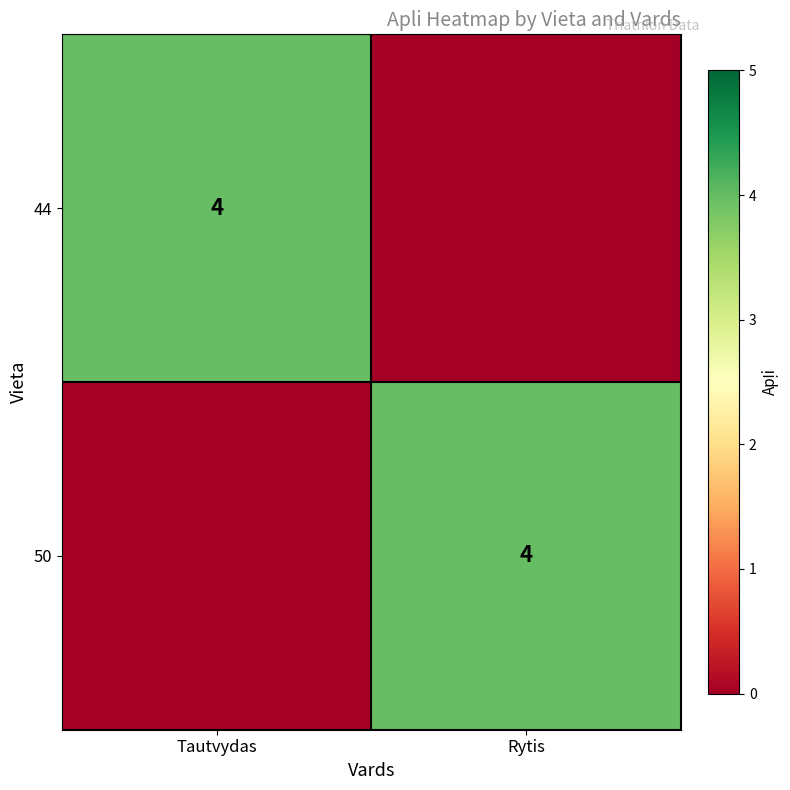

The 50 series shows 4 at Rytis. True or false?

True